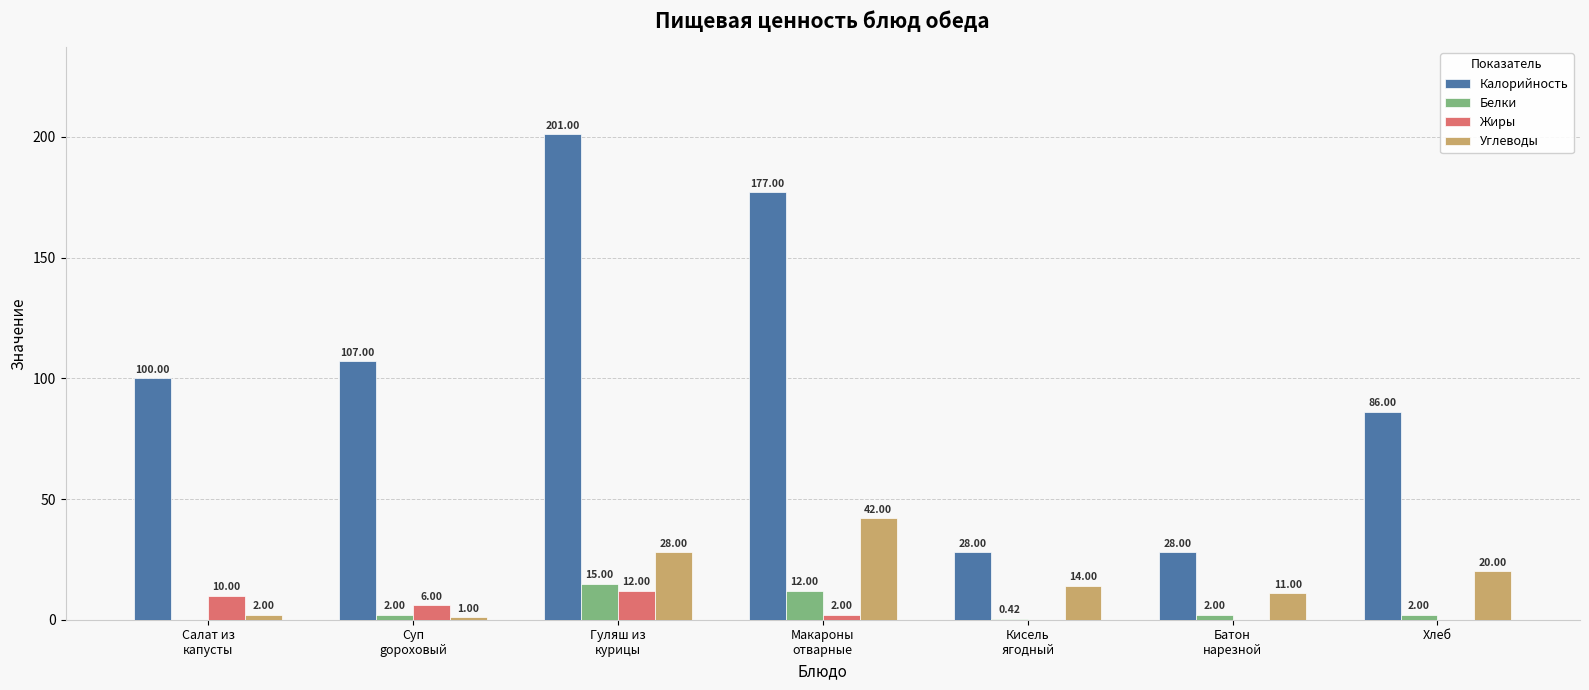

Which series has the largest total across all categories?

Калорийность